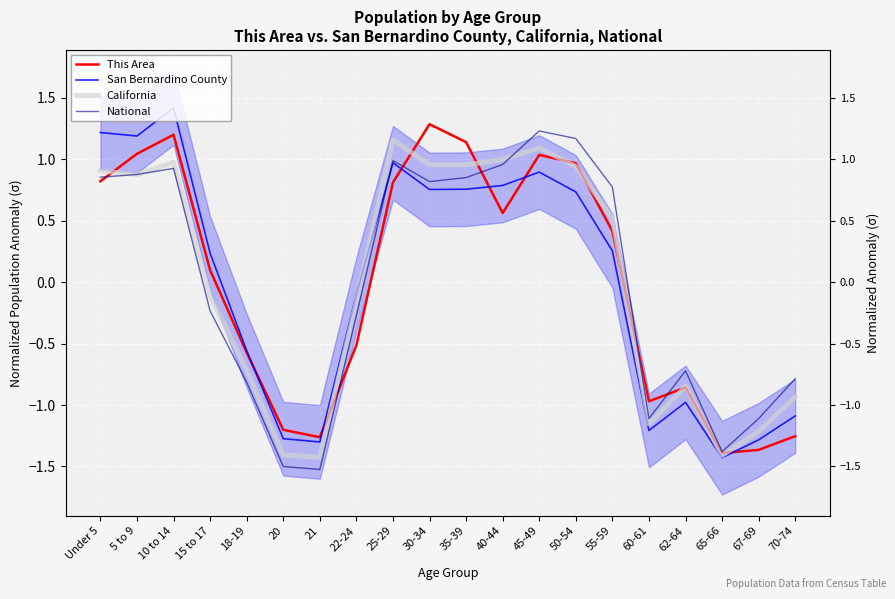

Is it true that San Bernardino County equals 0.5 at 25-29?

False